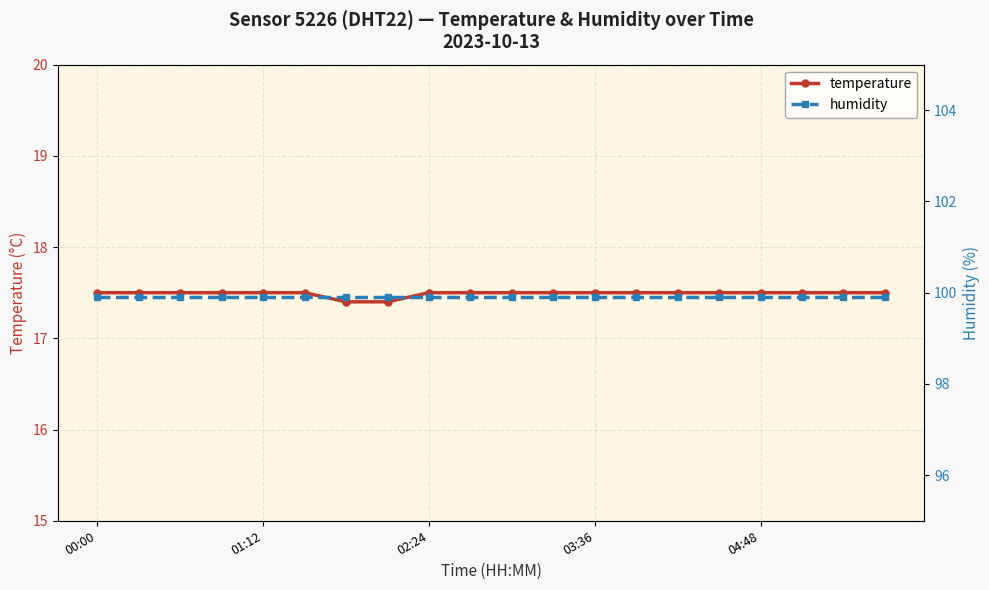

What is the highest value of the temperature series?

17.5